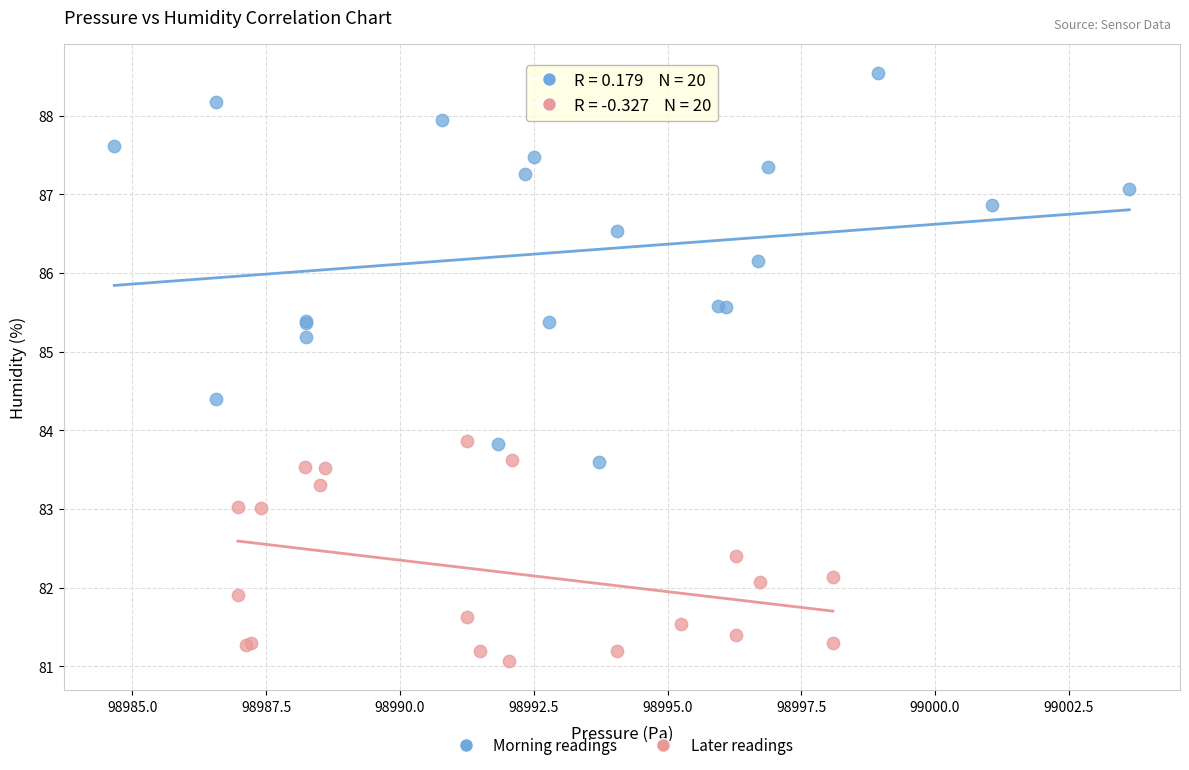

Which series reaches the minimum Y coordinate?

Later readings